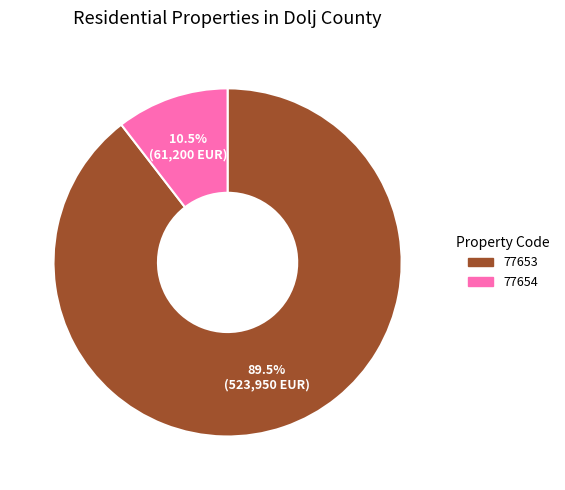

Count the number of slices in the pie.

2